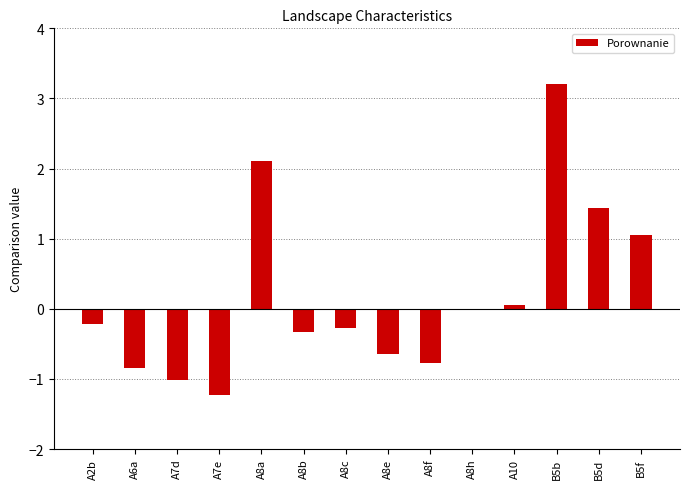

What is the greatest value displayed?

3.2